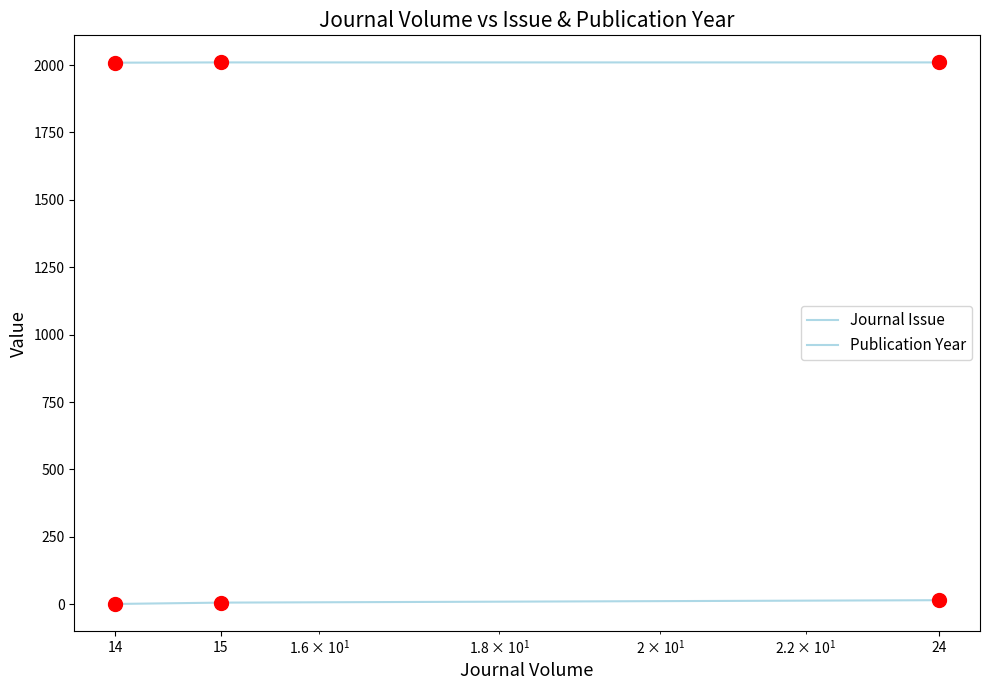

Which series has the largest total across all categories?

Publication Year